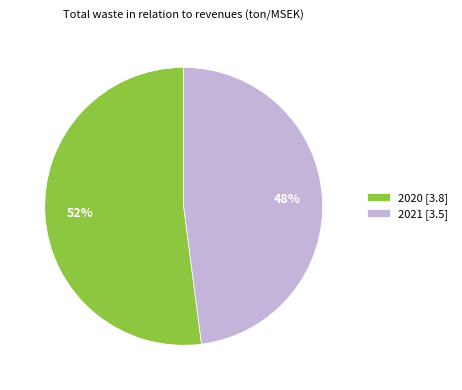

To the nearest percent, what is the difference between the 2021 and 2020 slice percentages?

4%